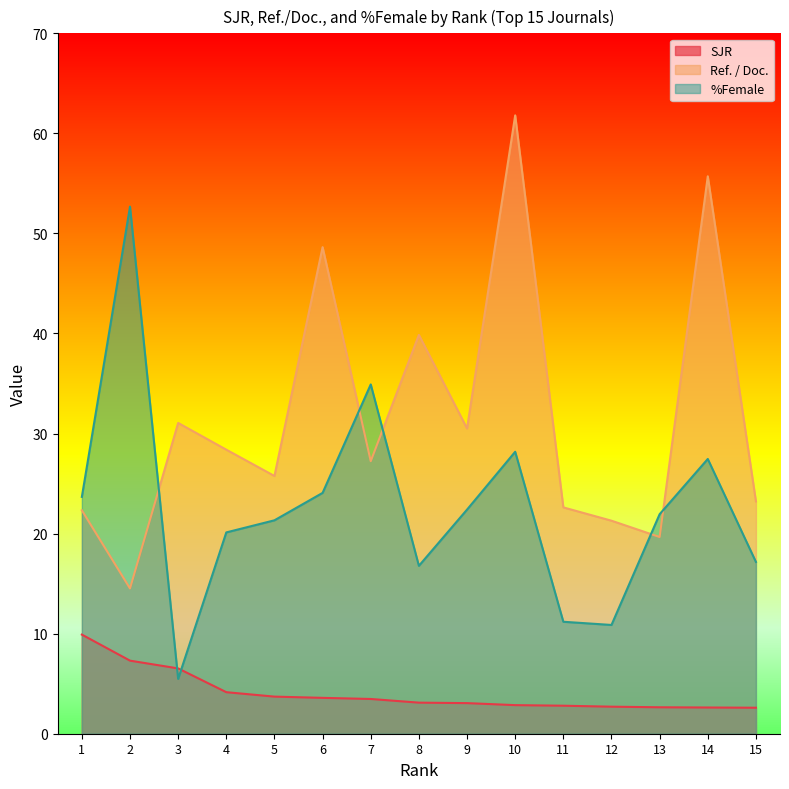

What is the difference between the Ref. / Doc. values at 14 and 11?

33.1